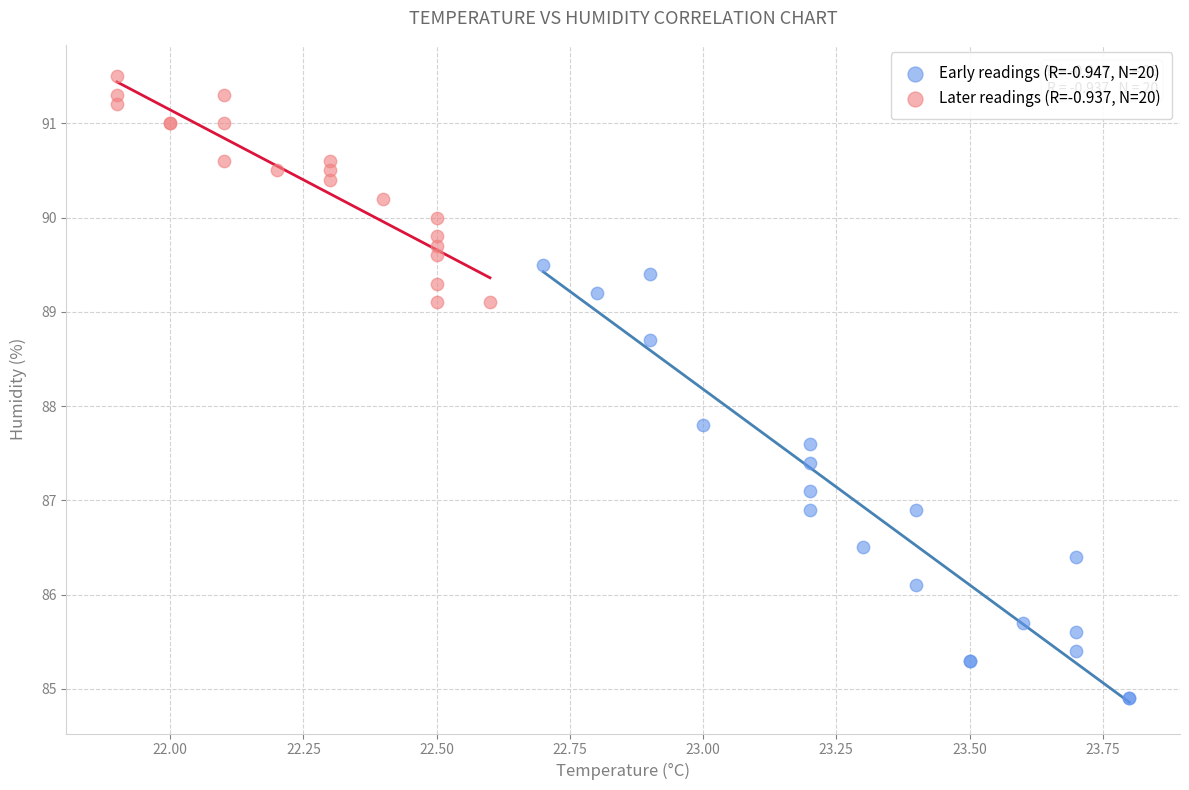

Which series reaches the minimum Y coordinate?

Early readings (R=-0.947, N=20)